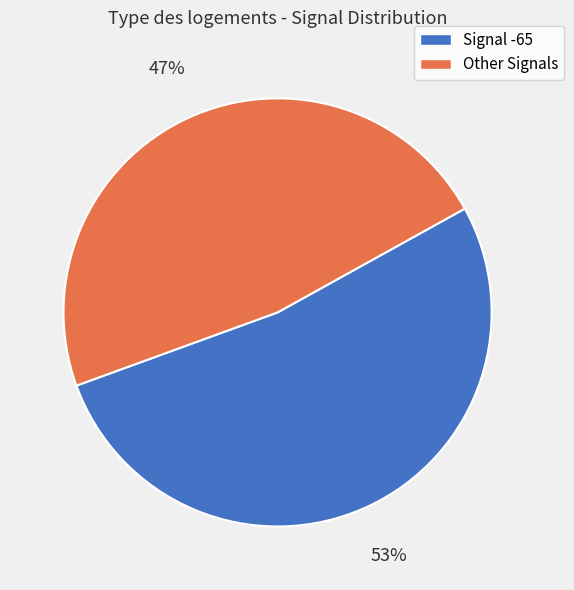

Is there any slice that represents more than half of the pie?

Yes